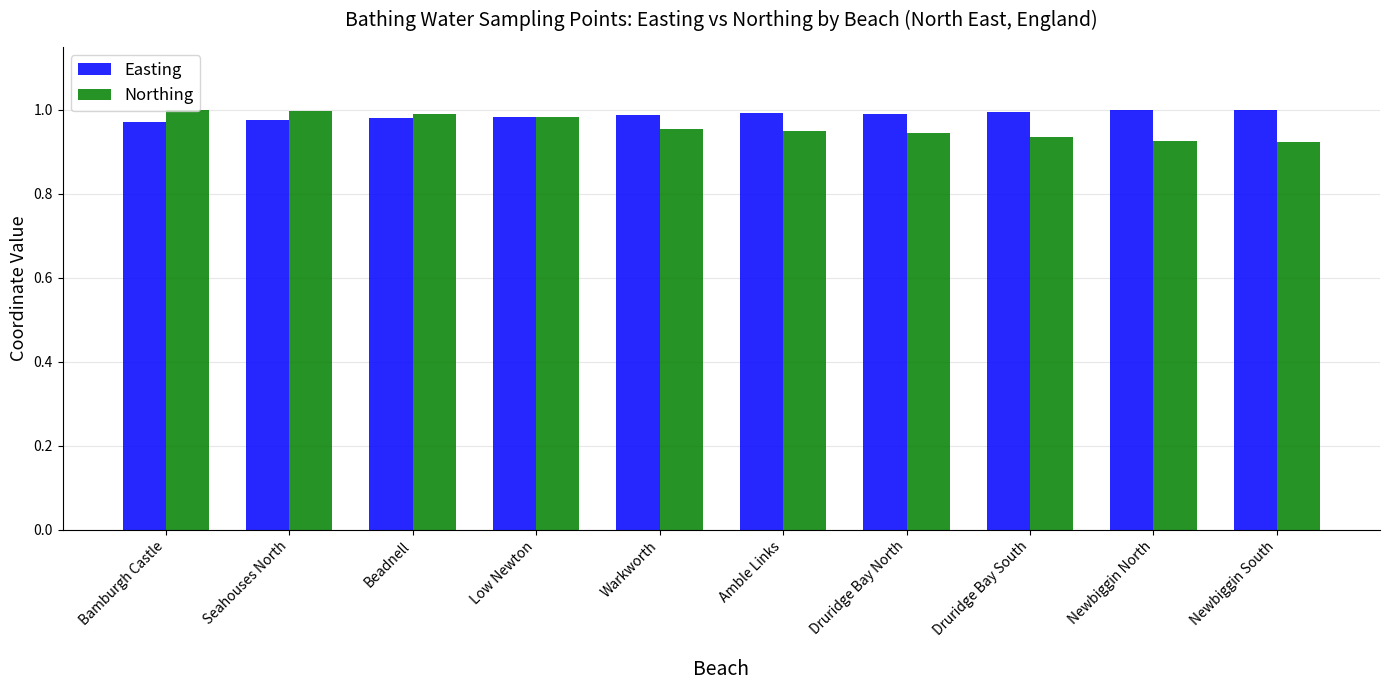

Rank the series by their average value, from lowest to highest.

Northing, Easting